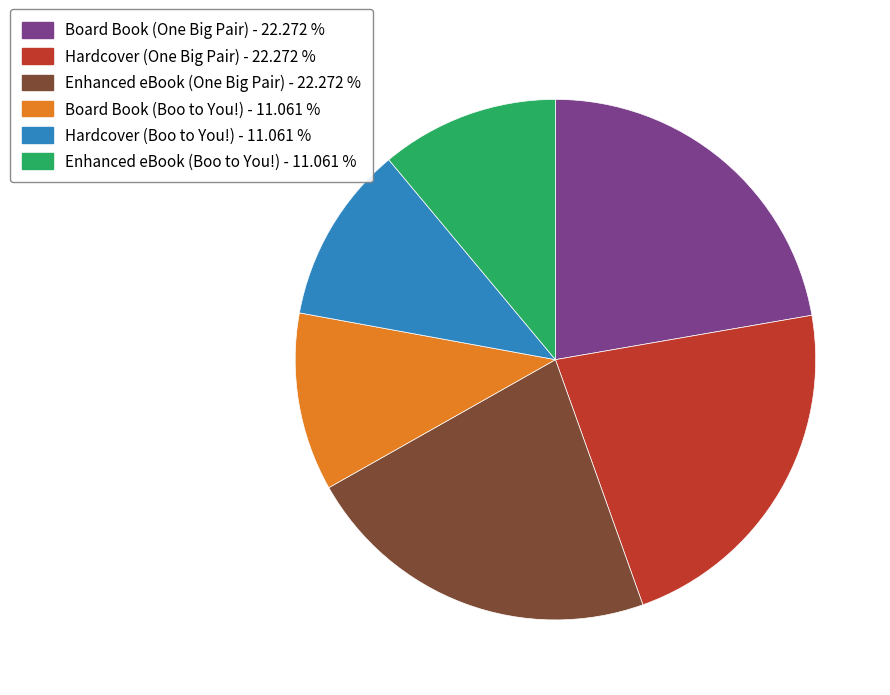

Do Board Book (Boo to You!) - 11.061 % and Board Book (One Big Pair) - 22.272 % together represent more than half of the pie?

No